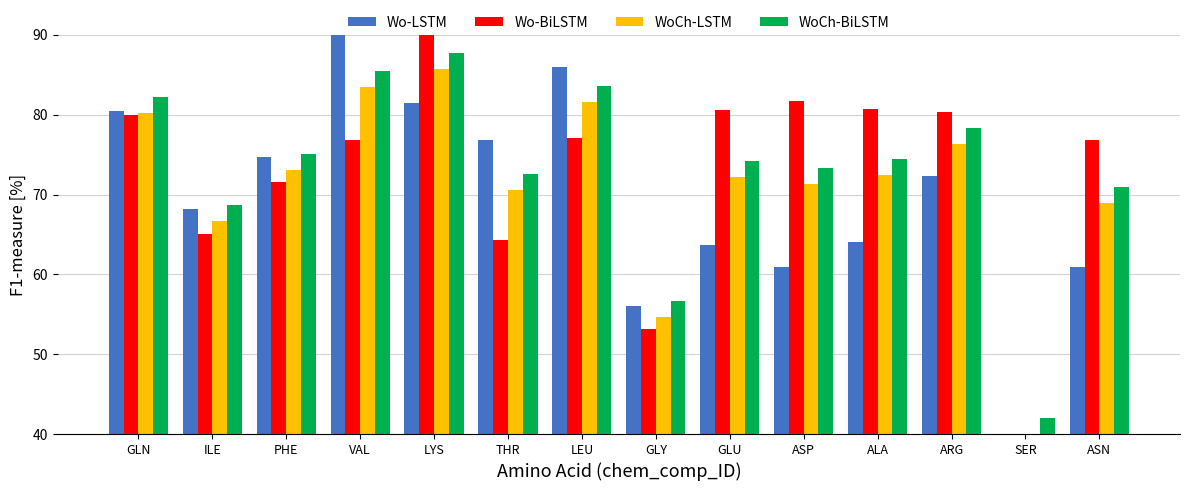

At which label does WoCh-BiLSTM reach its peak?

LYS